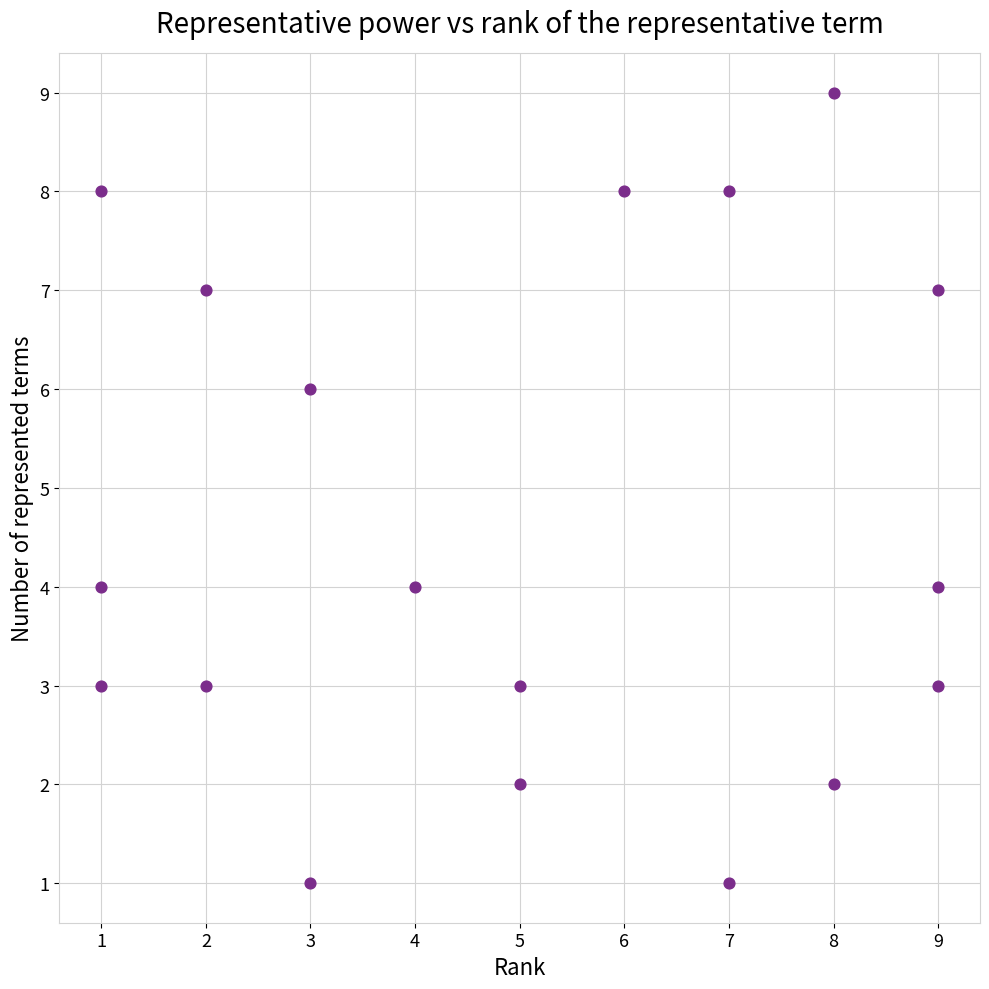

What is the range of Y values (max minus min)?

8